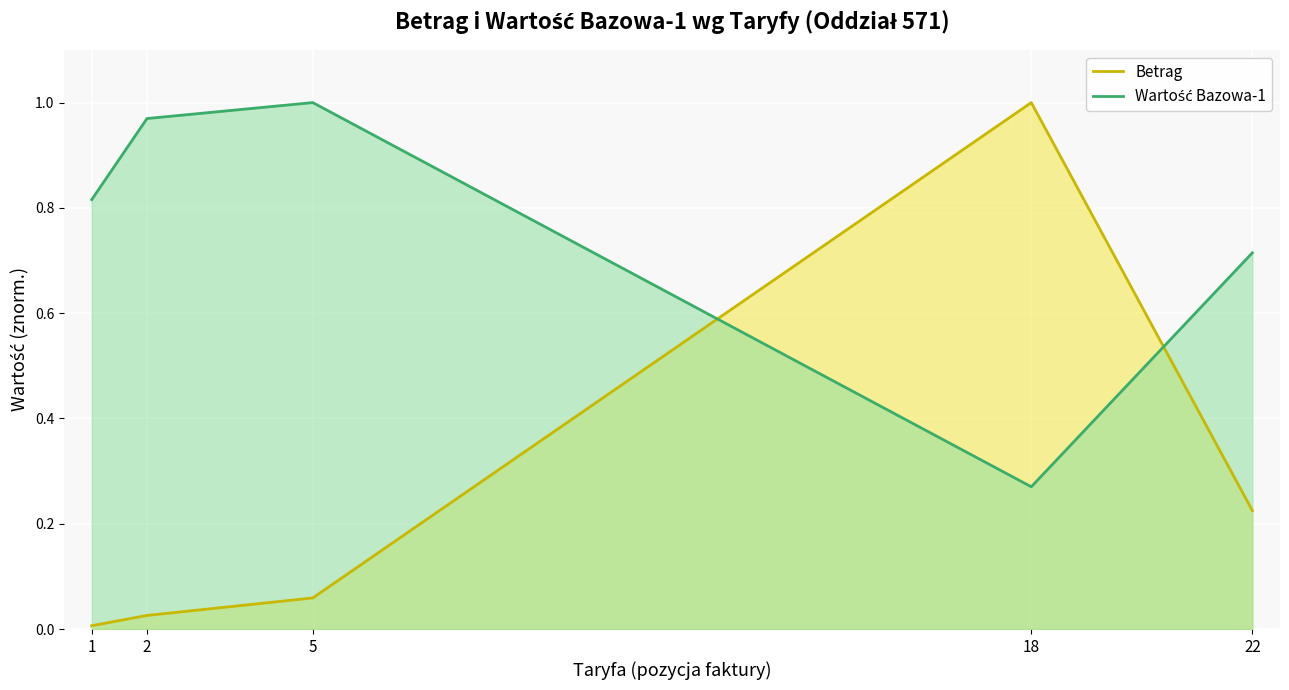

The value of Wartość Bazowa-1 at 1 is 0.8. True or false?

True